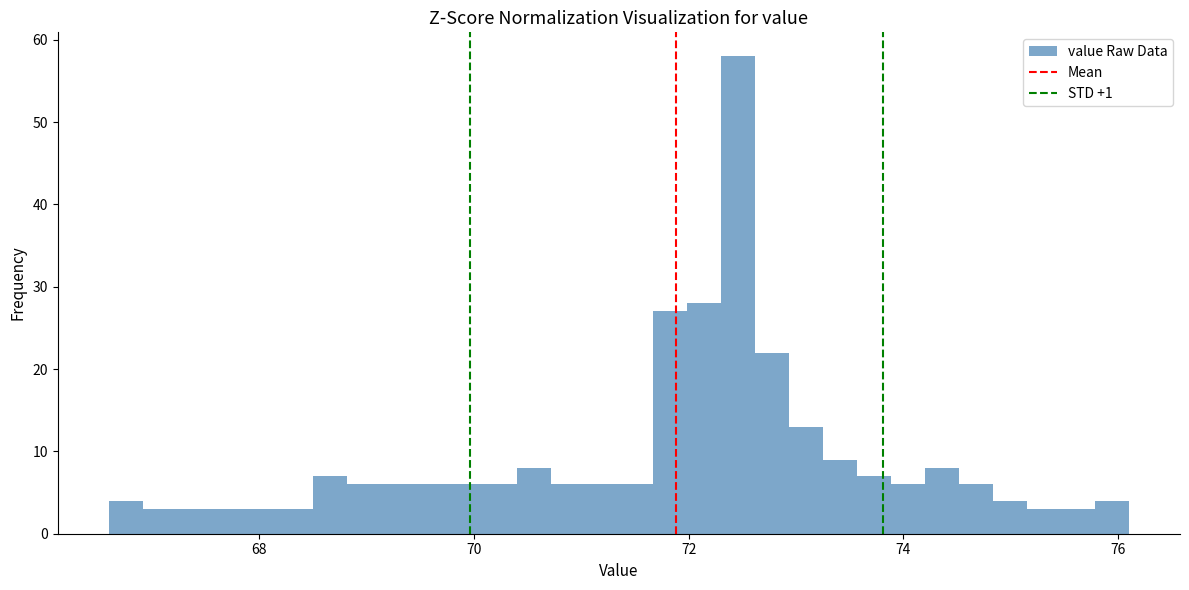

Around what value on the x-axis is the tallest bar? Give the approximate position of its centre, as read against the axis.

72.4